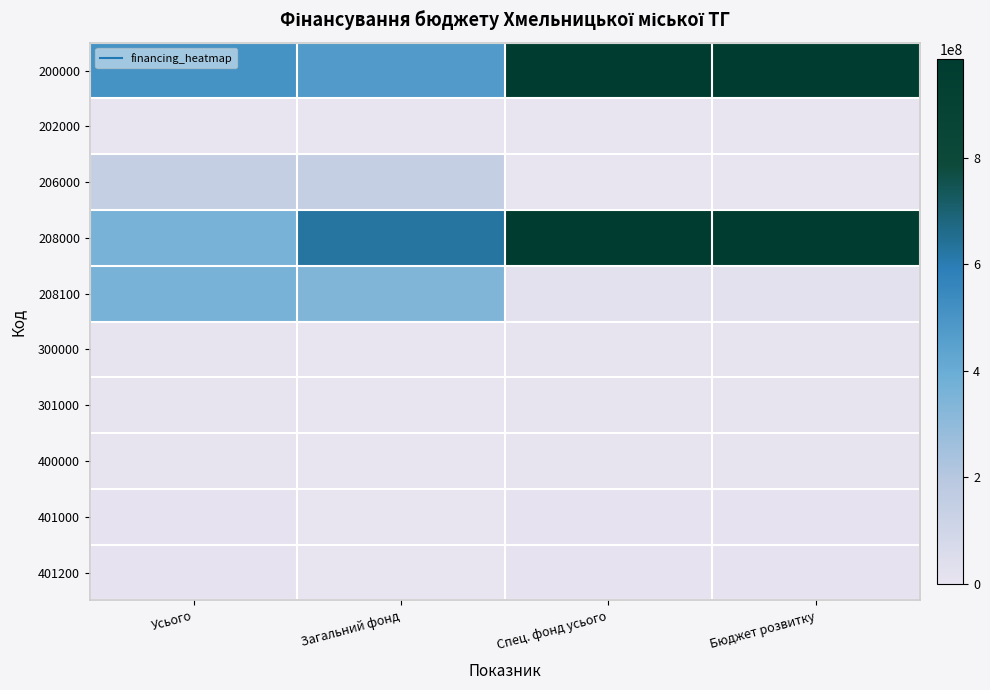

What is the spread (max minus min) of values at Загальний фонд?

624086152.9